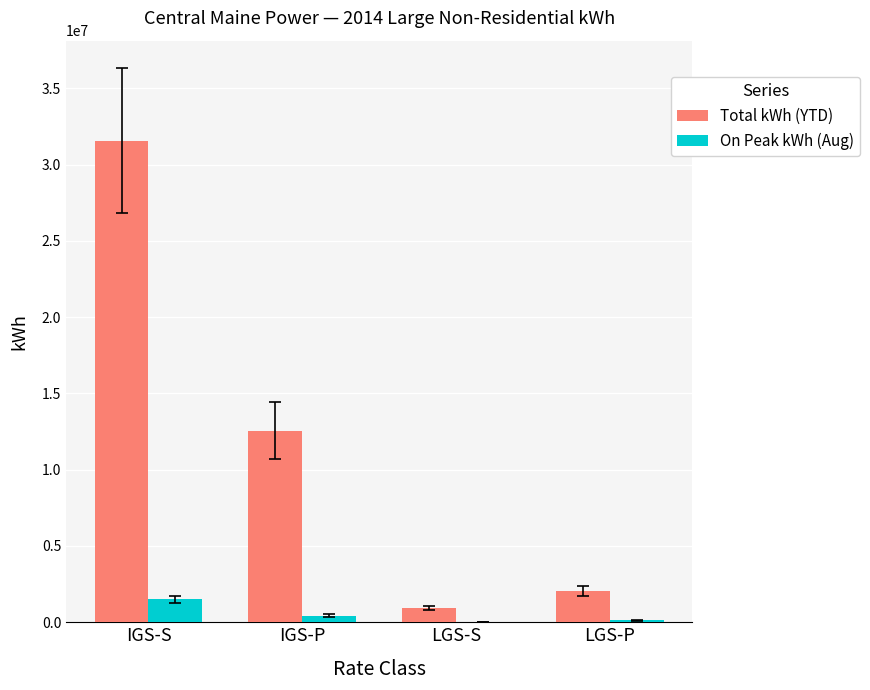

Which series has the largest total across all categories?

Total kWh (YTD)